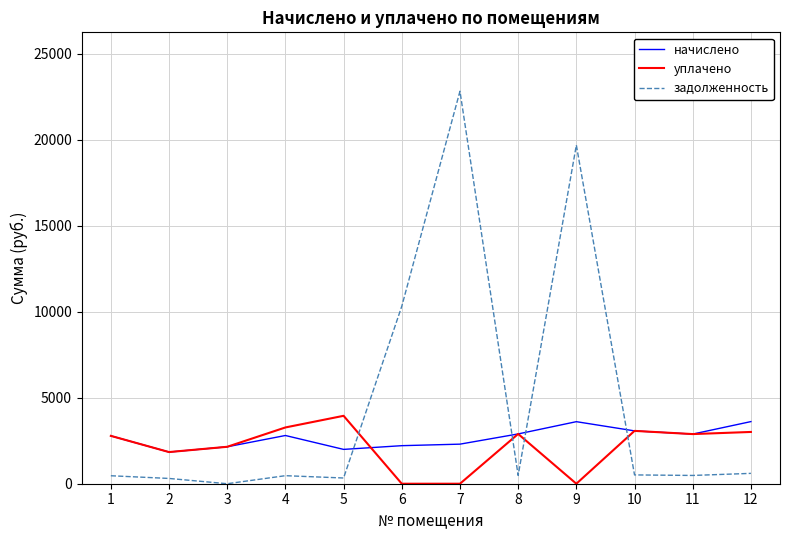

Read the уплачено value at 2.

1840.3